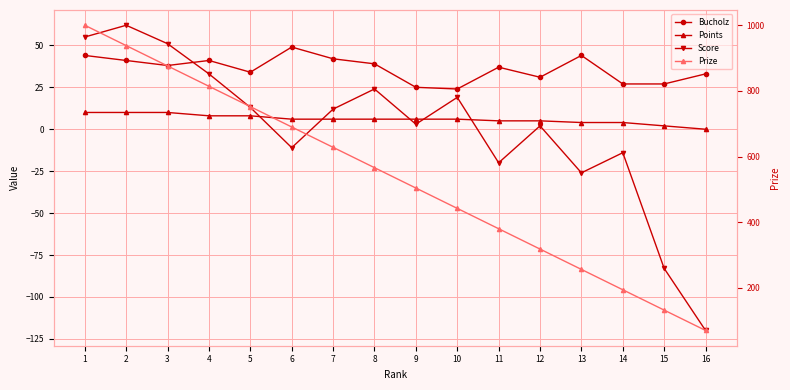

Reading right to left, what are all the values shown in this chart?

Bucholz: 16=33	15=27	14=27	13=44	12=31	11=37	10=24	9=25	8=39	7=42	6=49	5=34	4=41	3=38	2=41	1=44
Points: 16=0	15=2	14=4	13=4	12=5	11=5	10=6	9=6	8=6	7=6	6=6	5=8	4=8	3=10	2=10	1=10
Score: 16=-120	15=-83	14=-14	13=-26	12=2	11=-20	10=19	9=3	8=24	7=12	6=-11	5=13	4=33	3=51	2=62	1=55
Prize: 16=70	15=132	14=194	13=256	12=318	11=380	10=442	9=504	8=566	7=628	6=690	5=752	4=814	3=876	2=938	1=1000